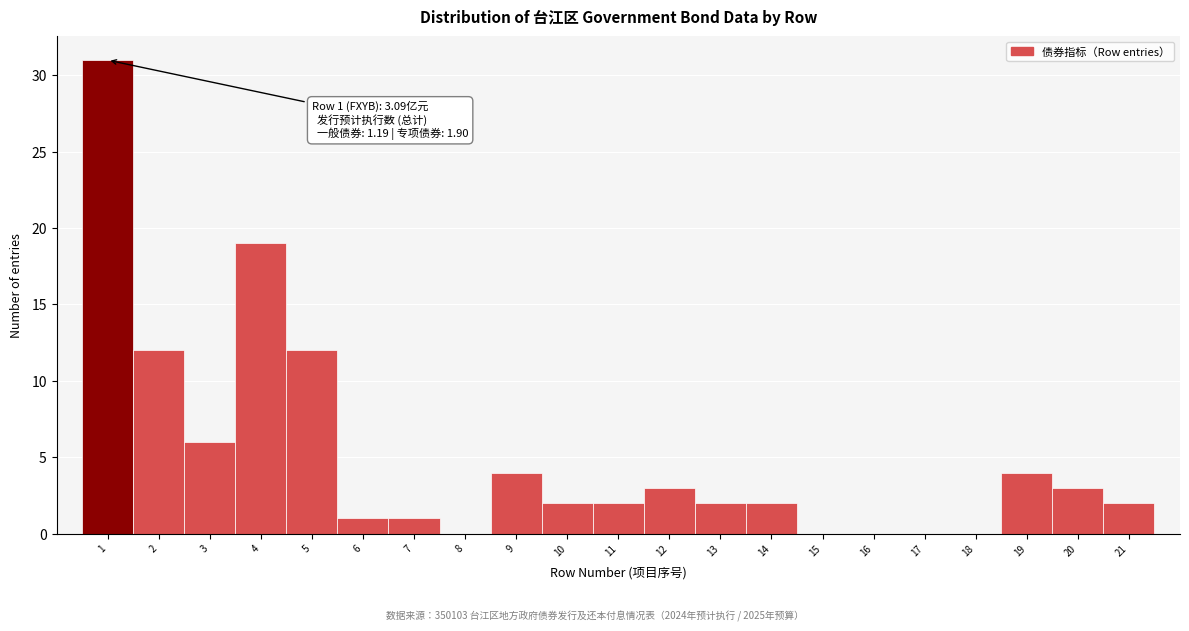

Over which range of the x-axis is the bar tallest?

0.5 to 1.5